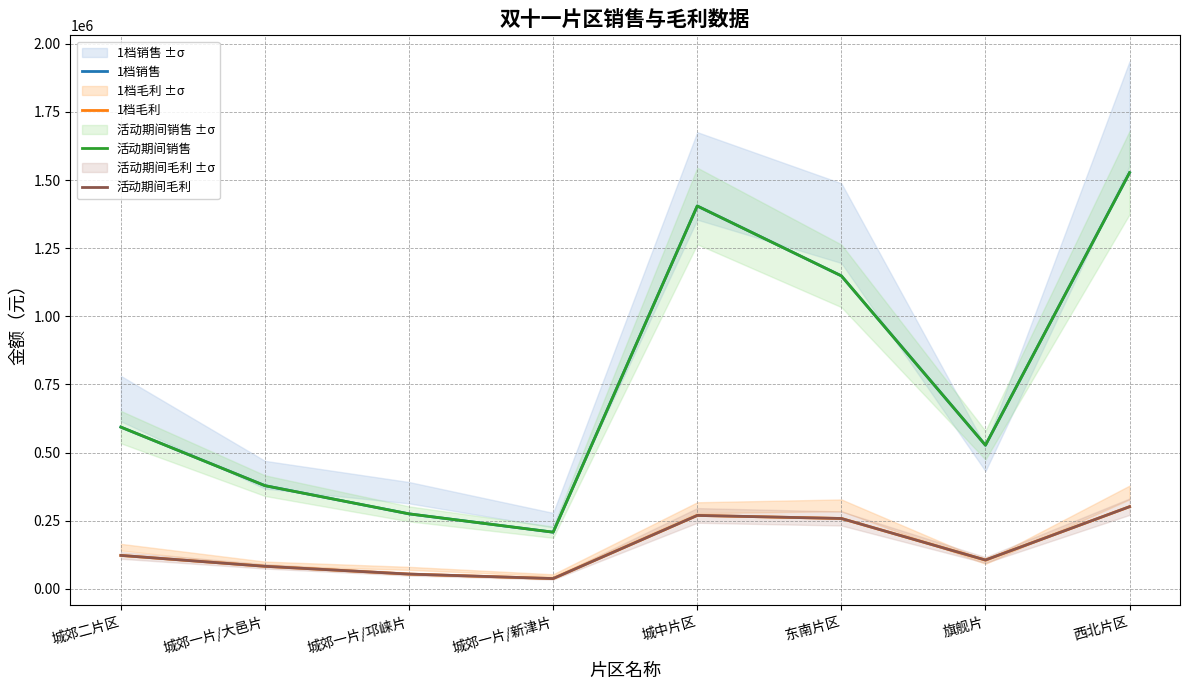

What is the difference between the maximum and minimum values in the 1档毛利 series?

263678.6